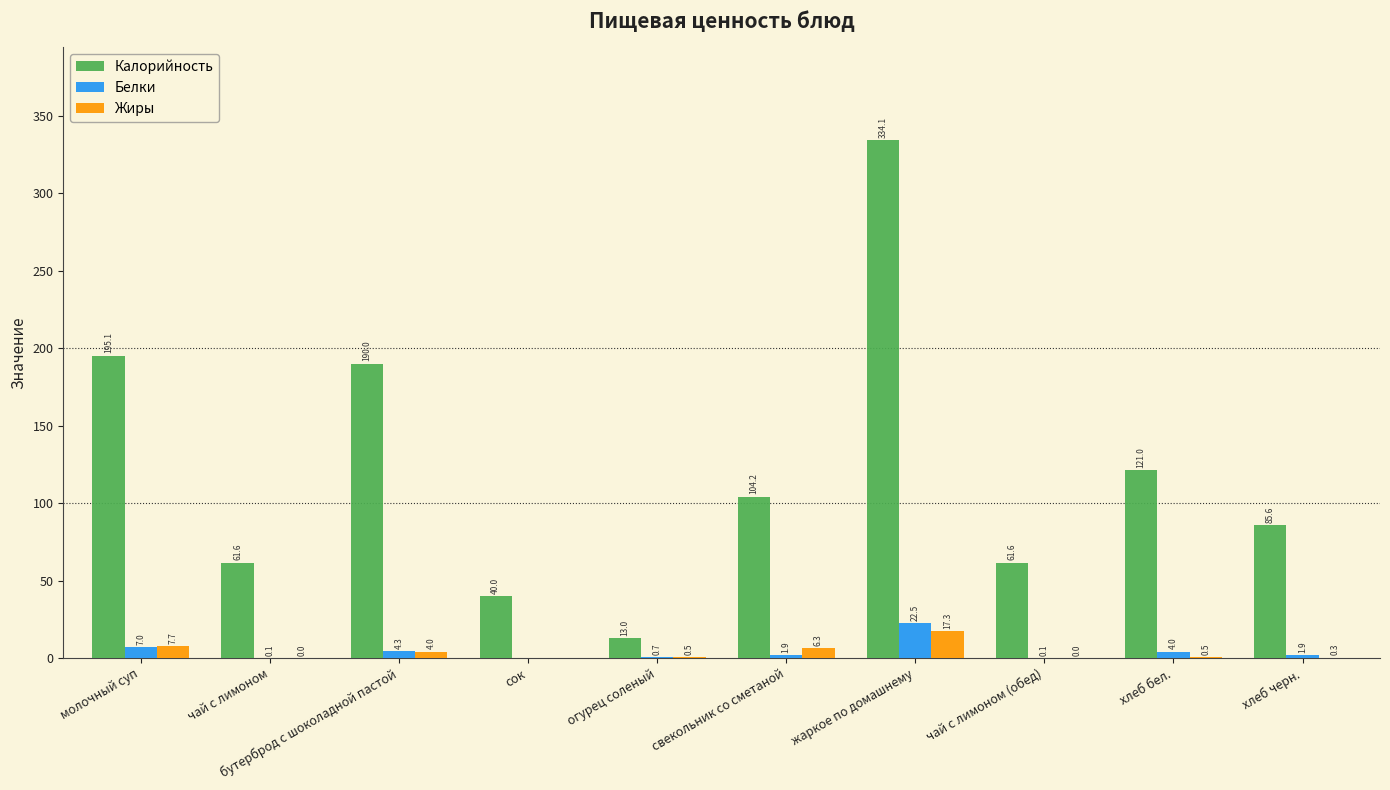

What is the maximum value shown in the chart?

334.1